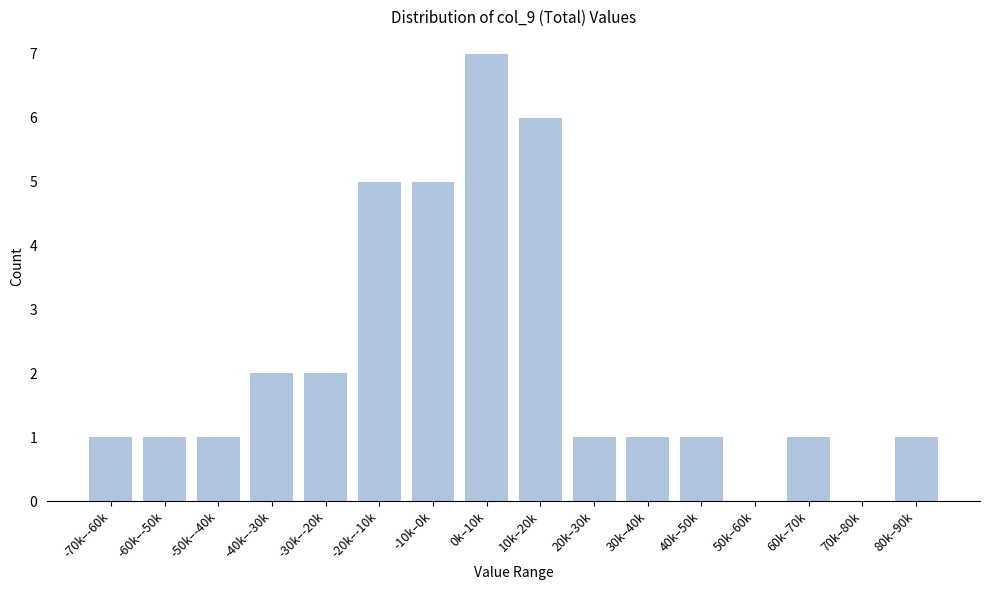

Reading right to left, extract all data points from this chart.

80k–90k=1	70k–80k=0	60k–70k=1	50k–60k=0	40k–50k=1	30k–40k=1	20k–30k=1	10k–20k=6	0k–10k=7	-10k–0k=5	-20k–-10k=5	-30k–-20k=2	-40k–-30k=2	-50k–-40k=1	-60k–-50k=1	-70k–-60k=1